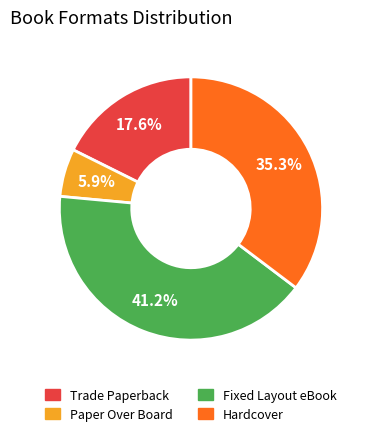

Which slice is the smallest?

Paper Over Board